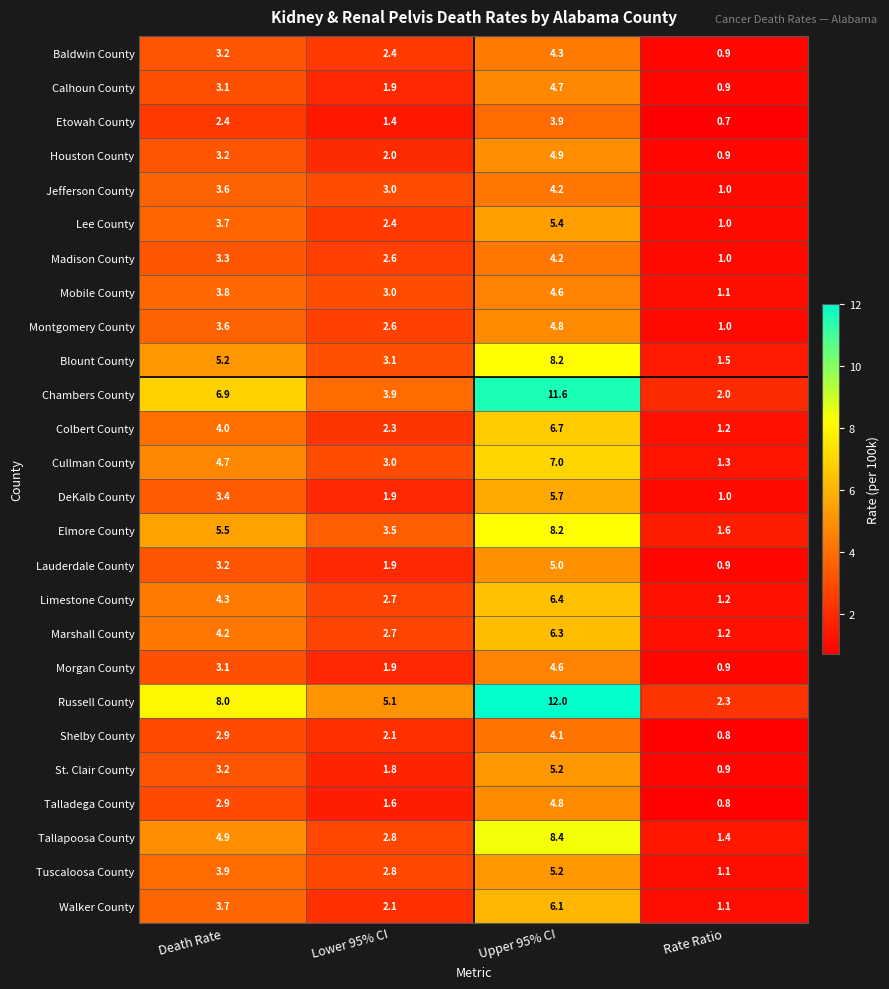

Read the Morgan County value at Death Rate.

3.1